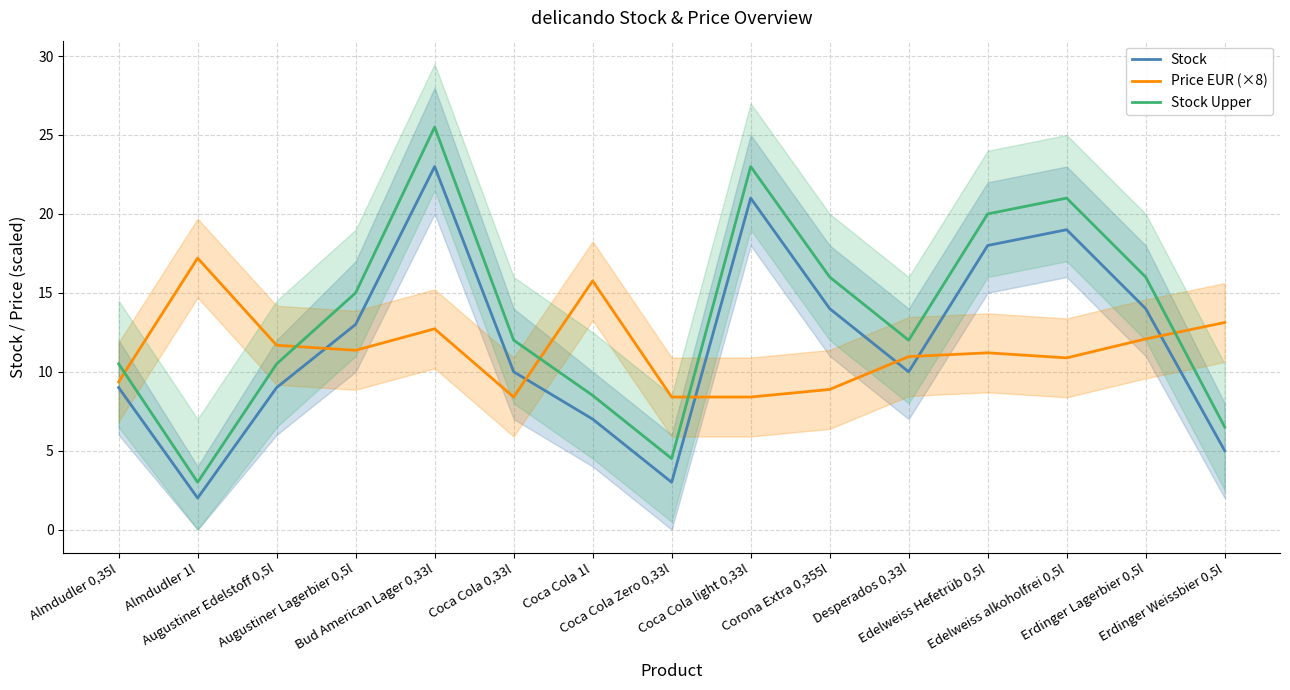

In Stock, how many points are higher than both neighbors (excluding endpoints)?

3